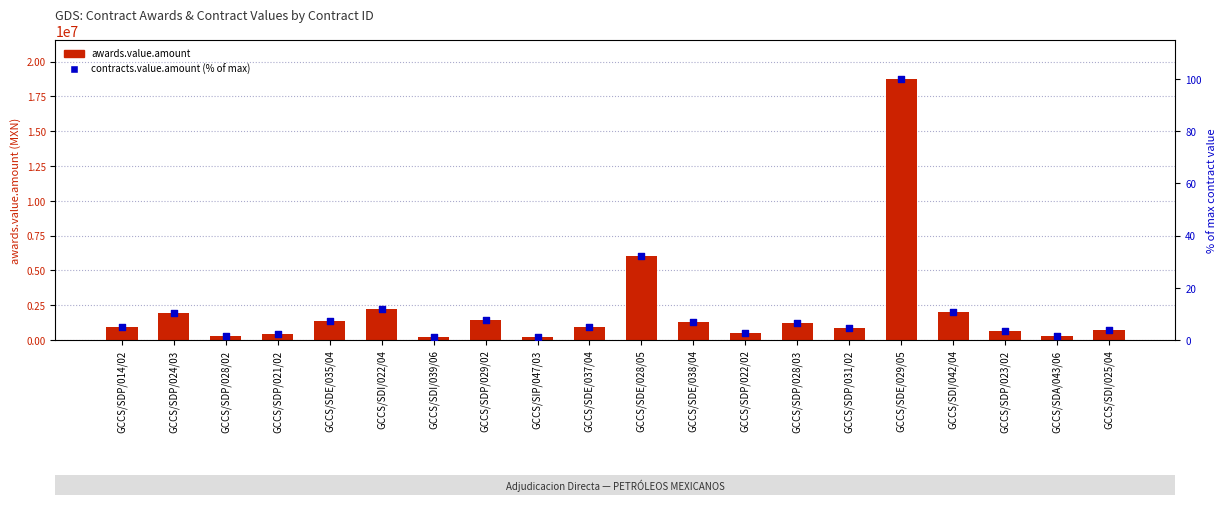

At which category is the sum across all series the highest?

GCCS/SDE/029/05